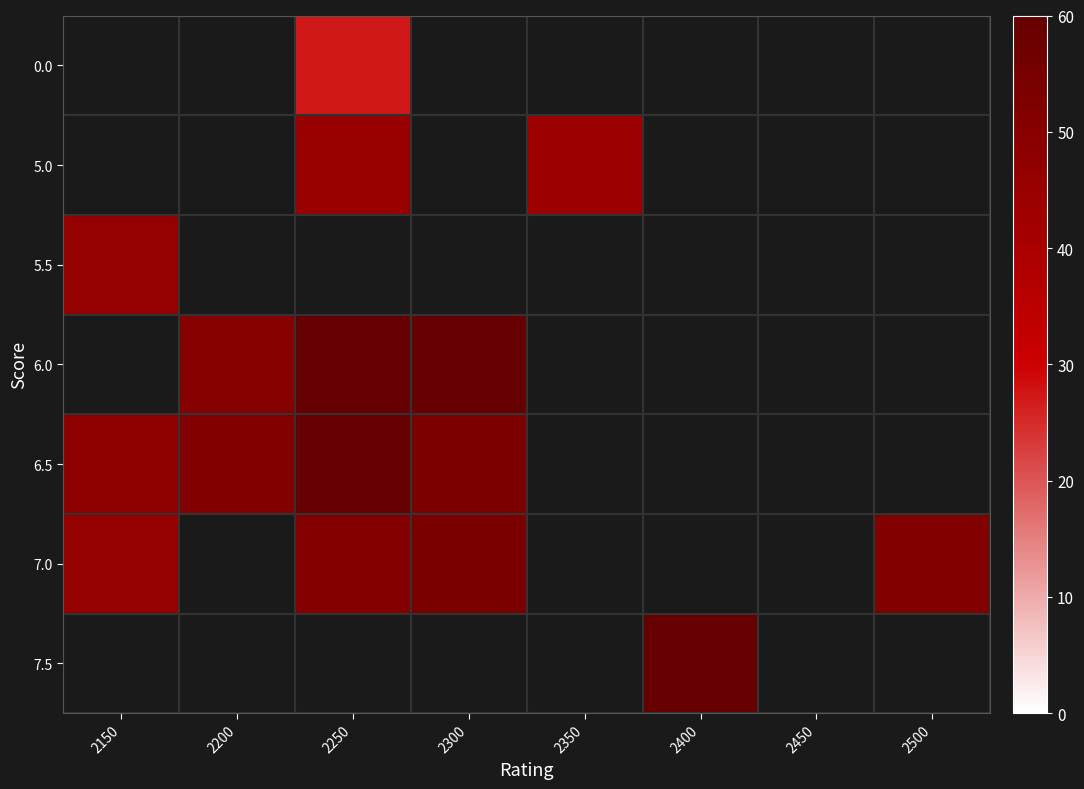

Where is 6.5 nearest to the value 72?

2300